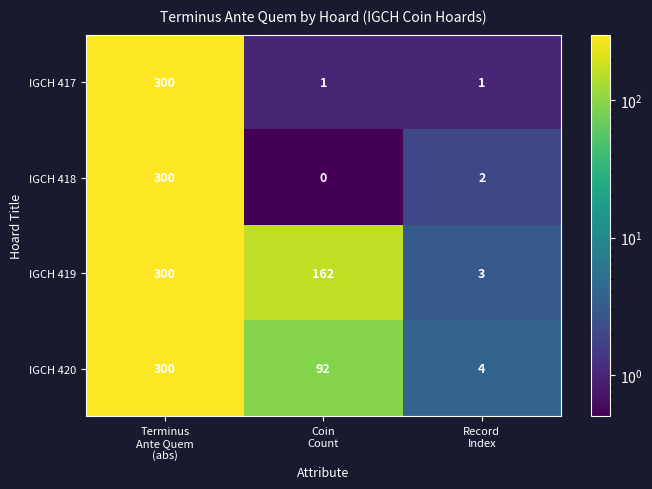

How many IGCH 420 values are between 4 and 300?

3